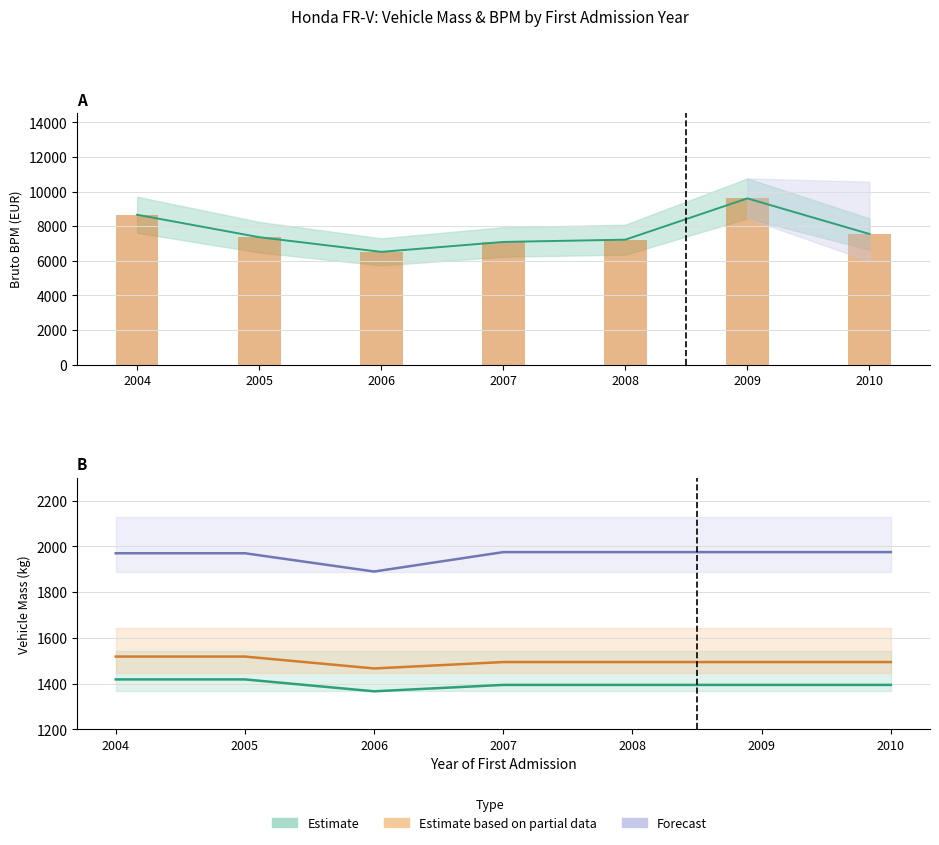

Are the bars grouped side by side (vs. stacked)?

No